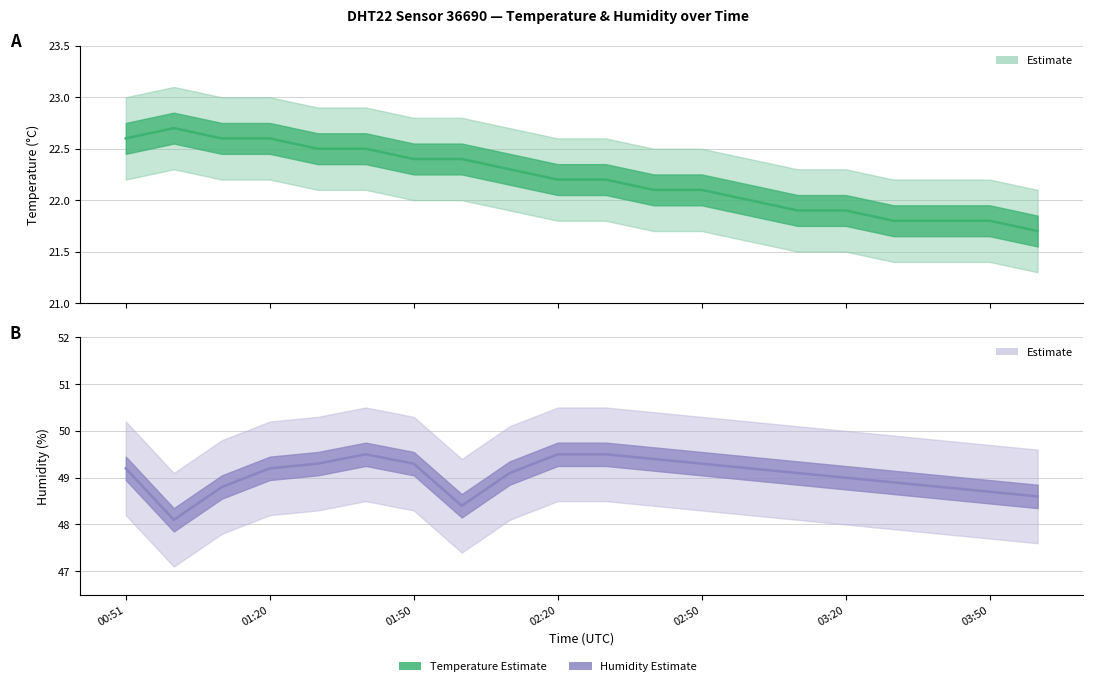

True or false: humidity and temperature cross at least once.

False